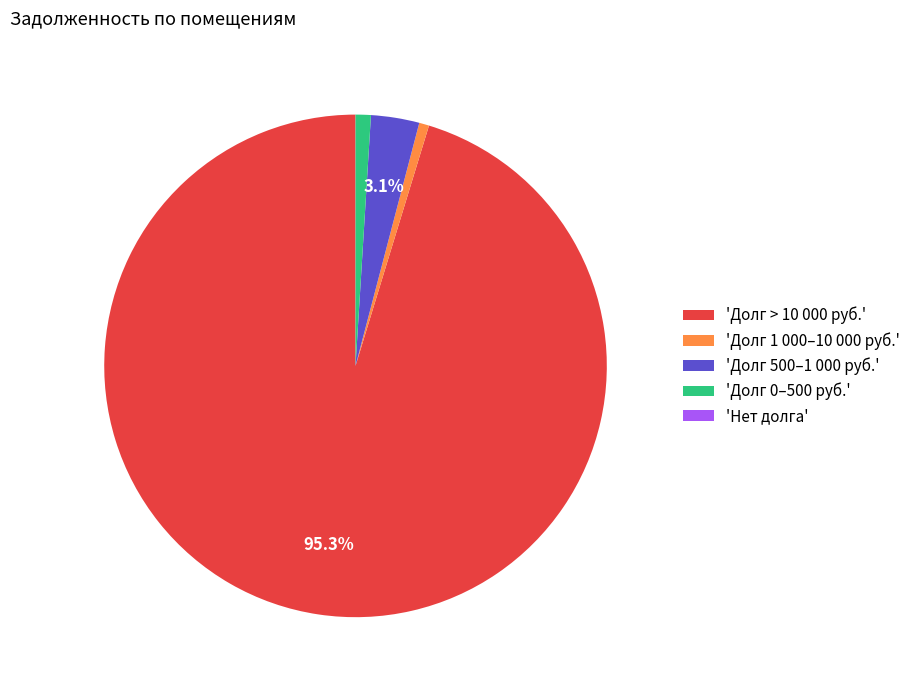

Combined, do 'Долг 500–1 000 руб.' and 'Долг 0–500 руб.' account for over 50%?

No